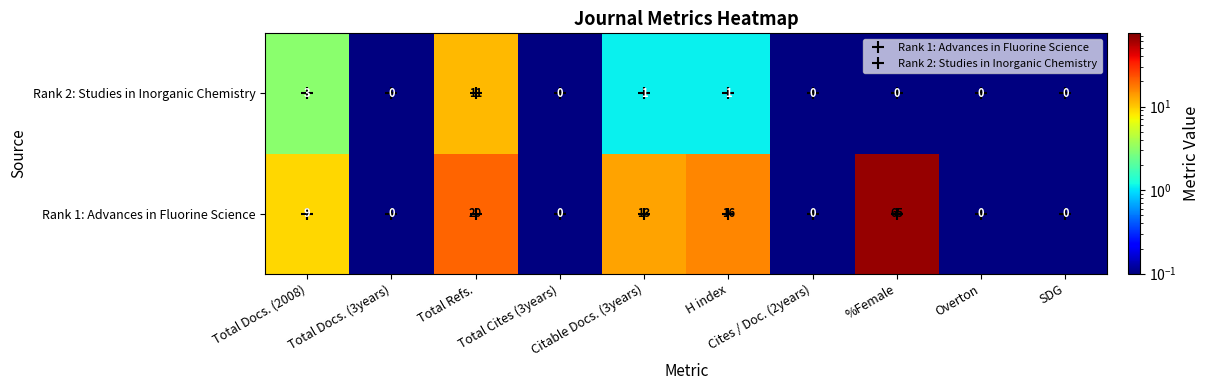

What is the greatest value displayed?

65.1